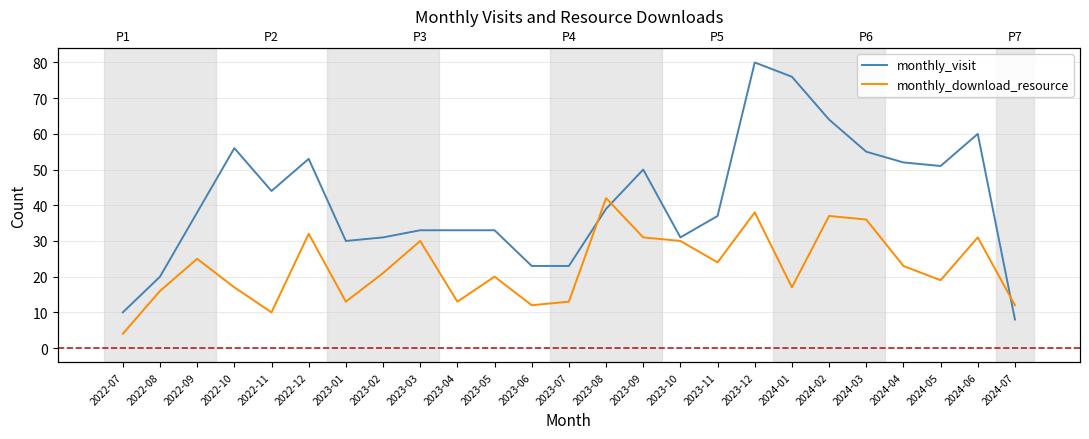

Which series has the largest total across all categories?

monthly_visit